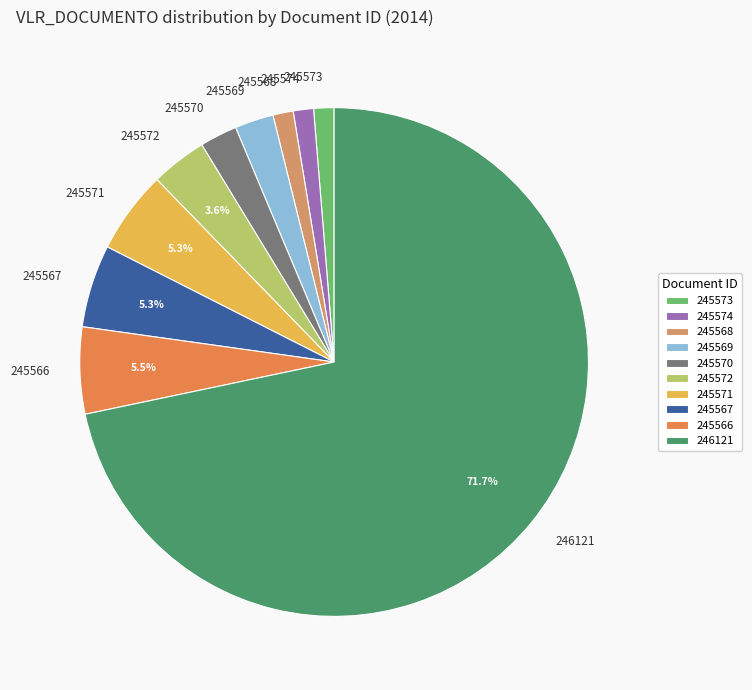

What portion of the pie excludes 245572?

96.4%